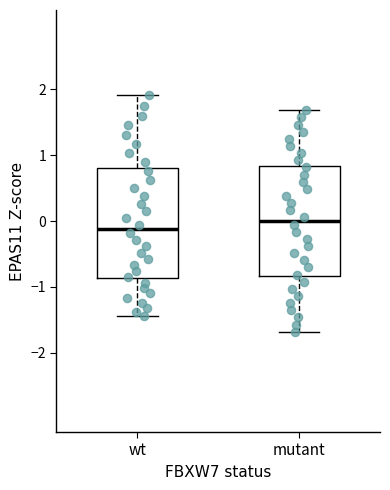

Where does the lower whisker of the box for mutant end on the y-axis? The values are not printed on the chart, so give them approximately, as read against the axis.

-1.7